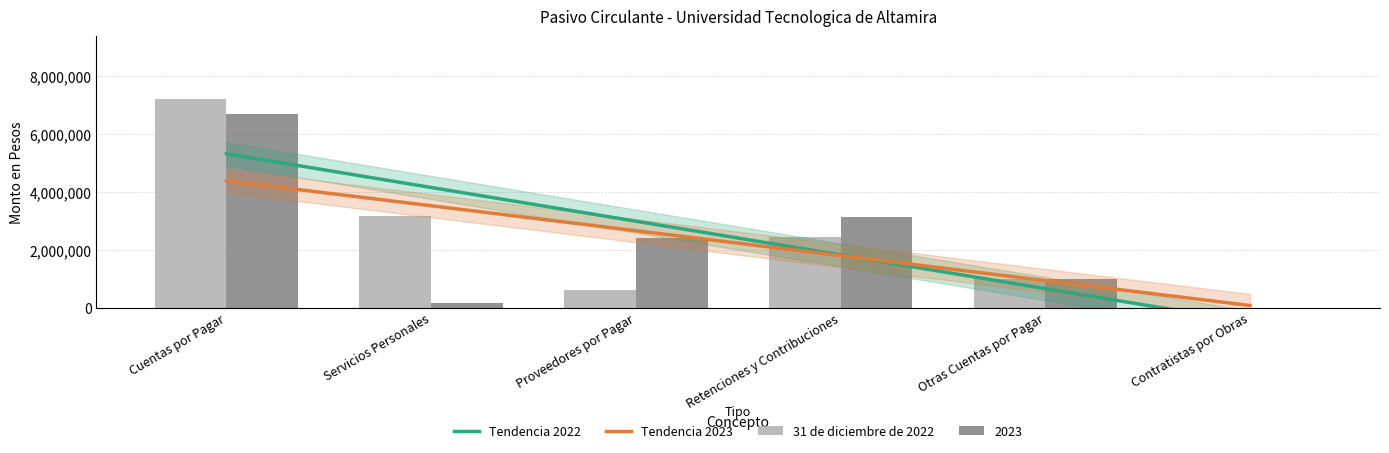

The 2022 series shows 4321572 at Cuentas por Pagar. True or false?

False